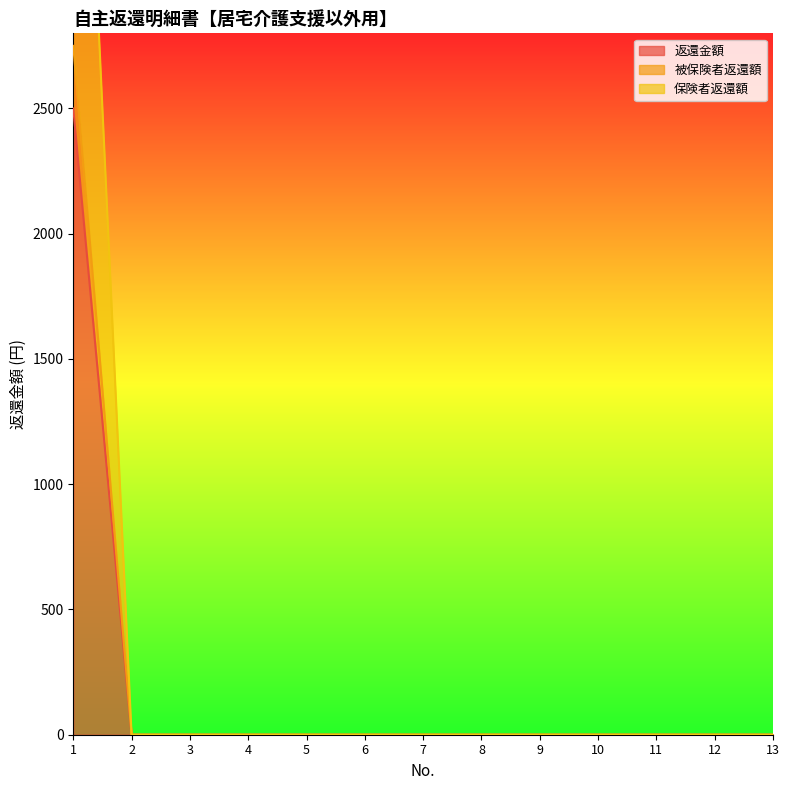

Is it true that 返還金額 equals 1181 at 11?

False